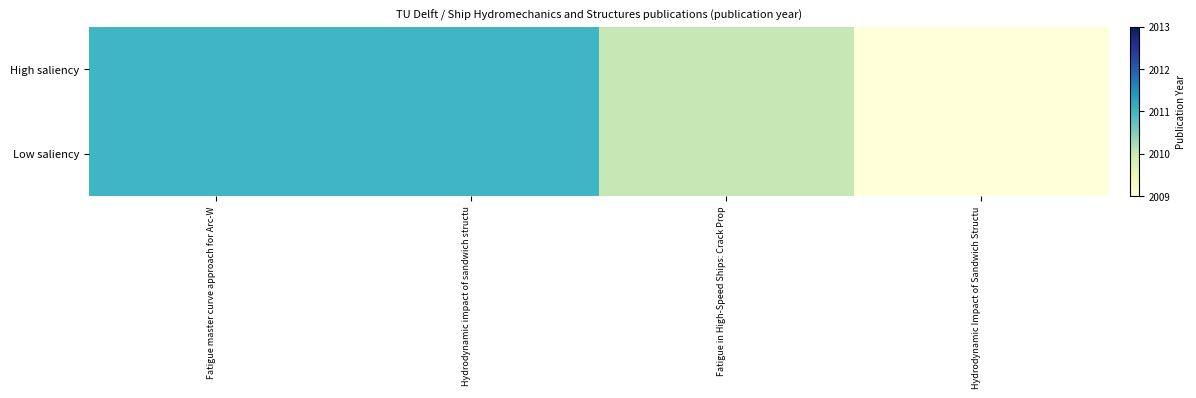

What is the smallest value displayed?

2009